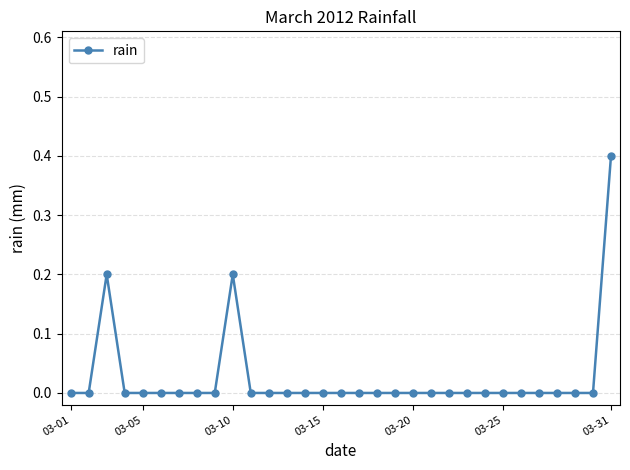

True or false: there are more than 1 points higher than both neighbors.

True